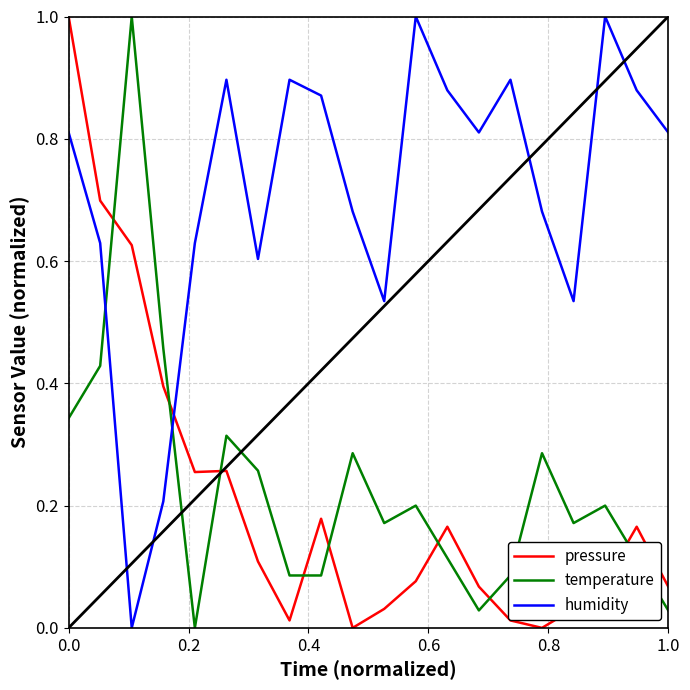

What is the maximum value shown in the chart?

1.0